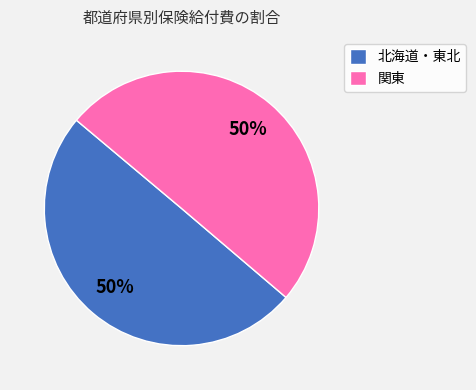

Combined, do 関東 and 北海道・東北 account for over 50%?

Yes